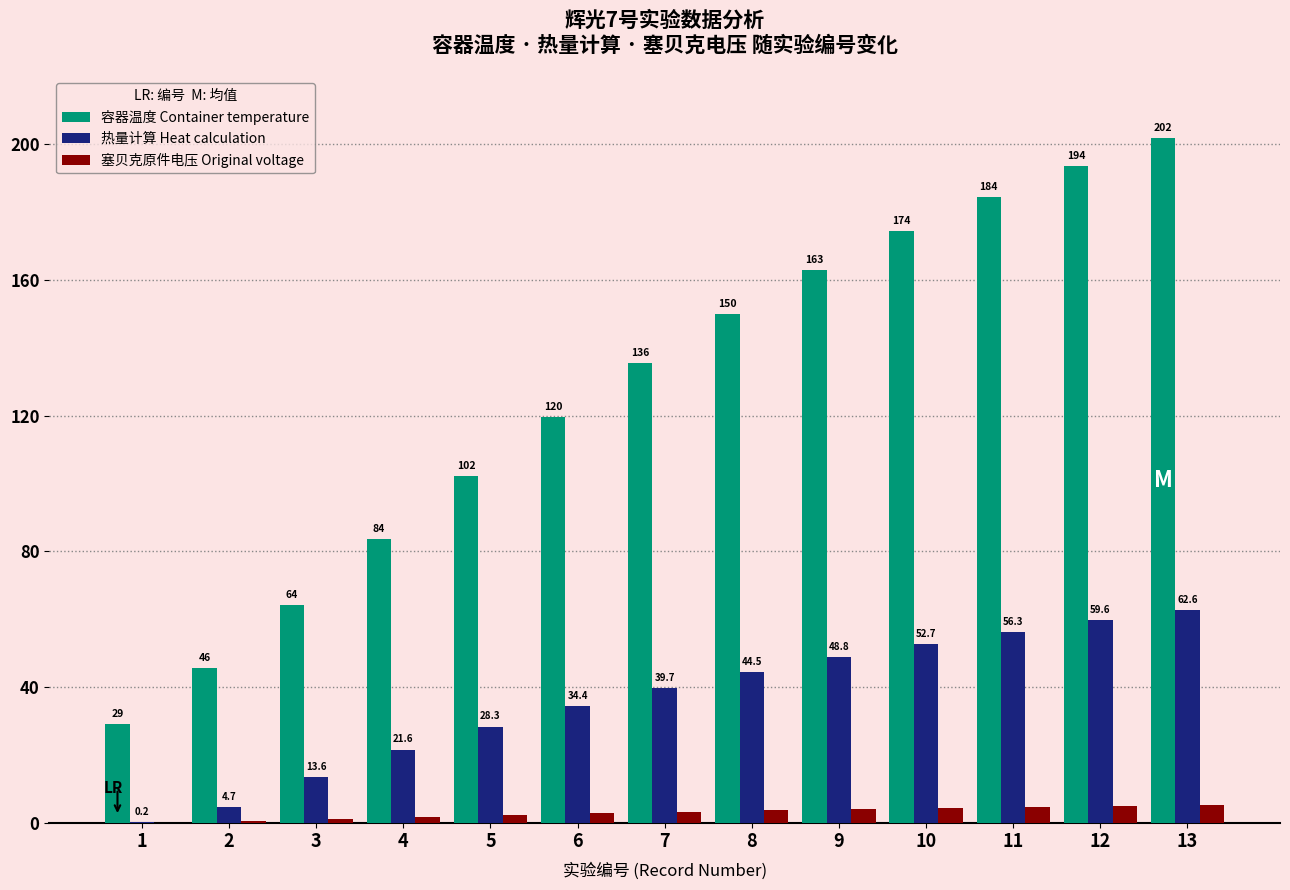

Which series has the largest total across all categories?

容器温度 Container temperature